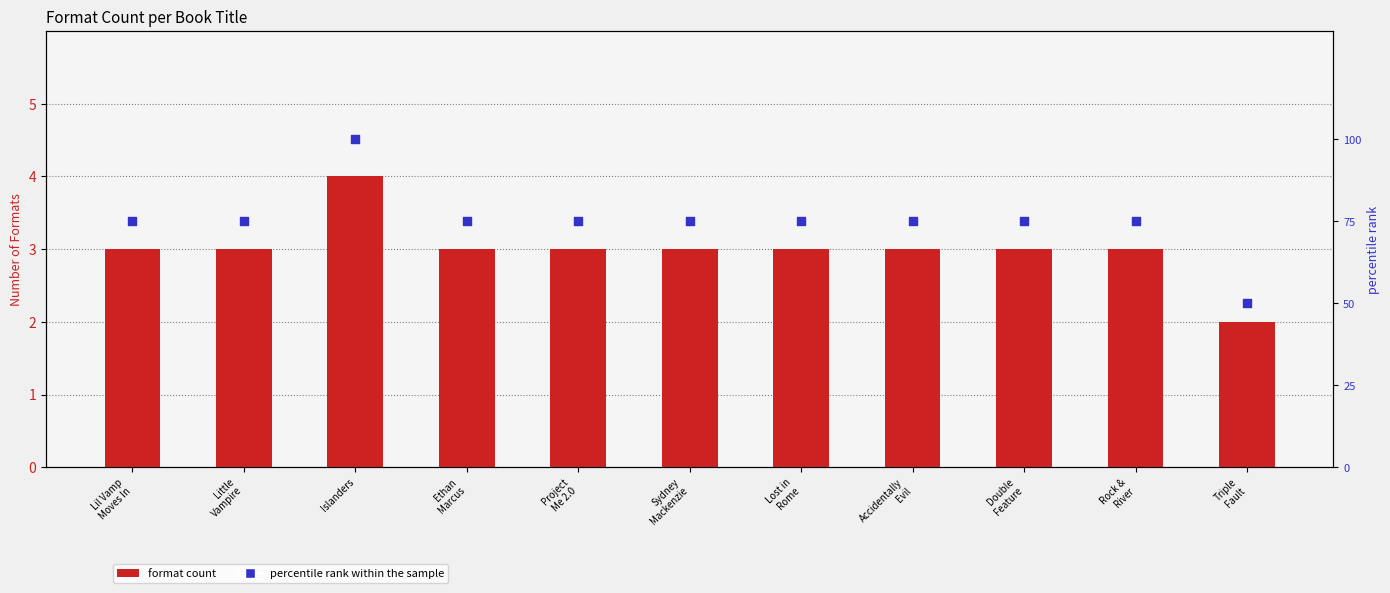

Which series has the widest spread of Y values?

percentile rank within sample